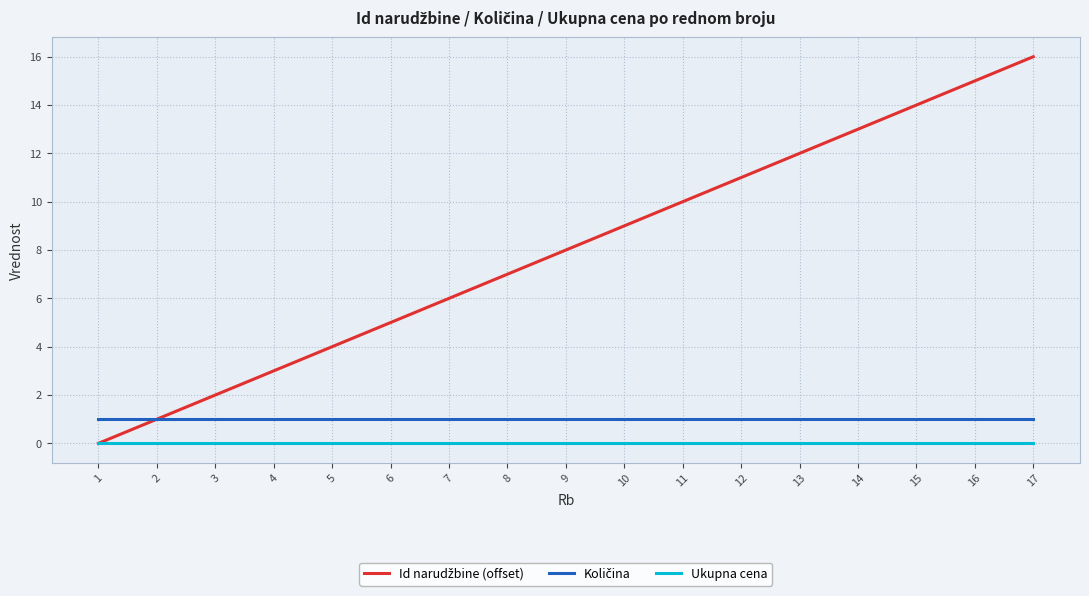

Which label corresponds to the largest value in the chart?

17